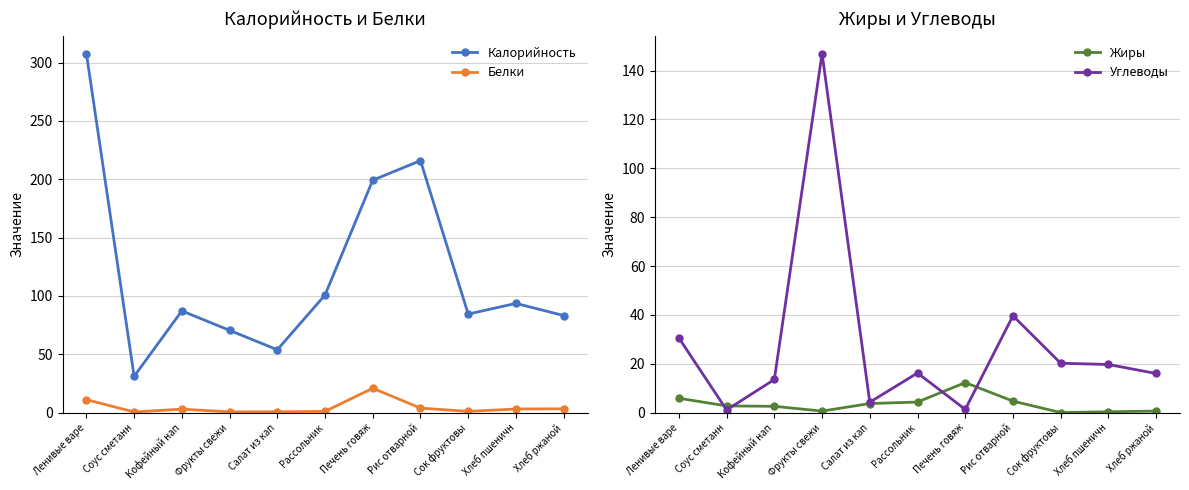

Is it true that Углеводы equals 12.4 at Хлеб пшеничн?

False